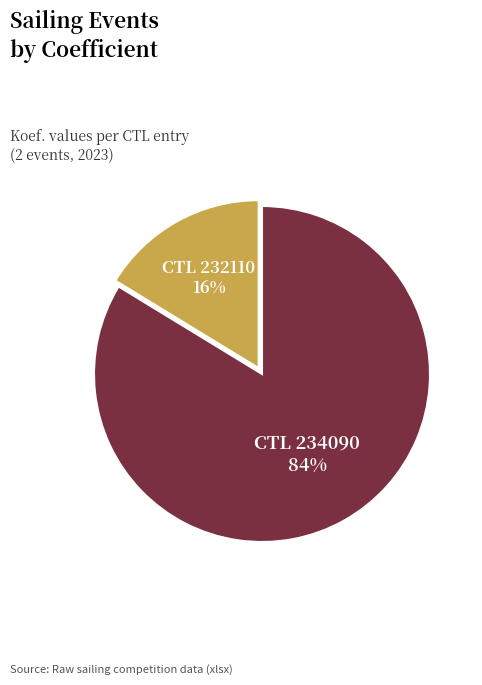

To the nearest percent, what is the average slice percentage?

50%